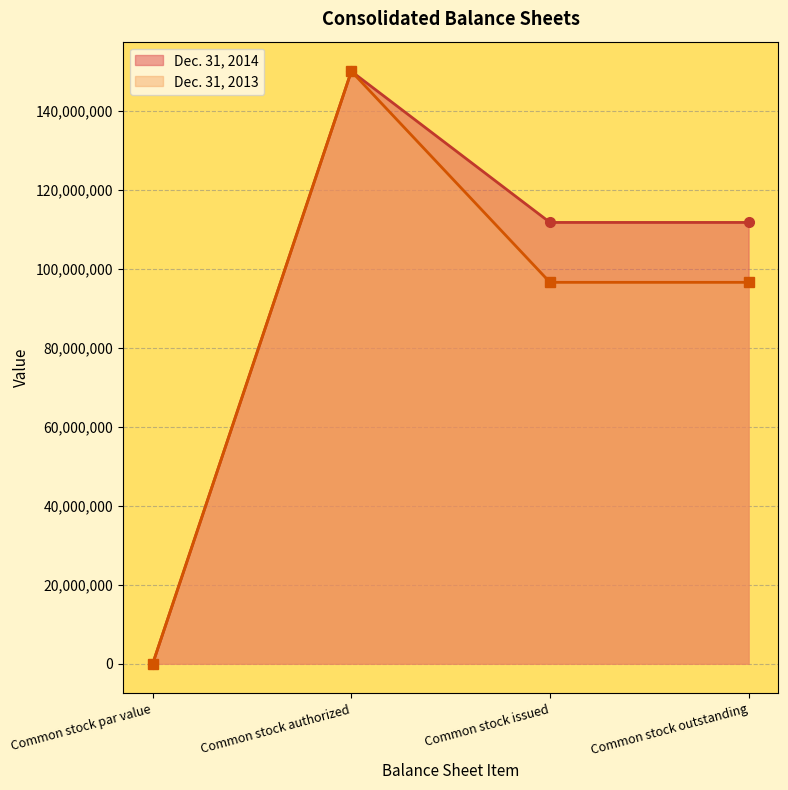

True or false: Dec. 31, 2013 and Dec. 31, 2014 cross at least once.

False